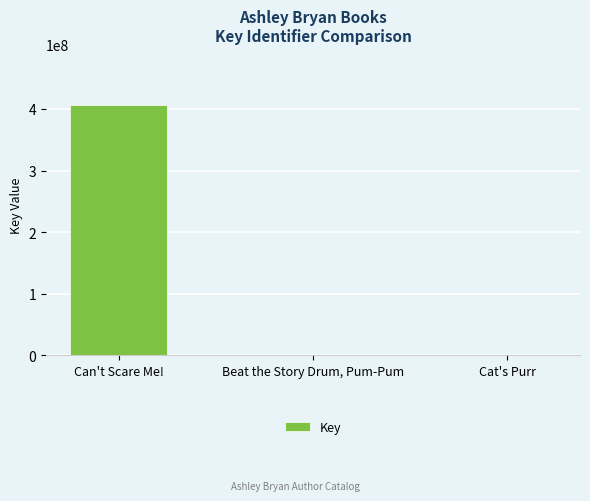

Where is the data nearest to the value 203511277?

Cat's Purr